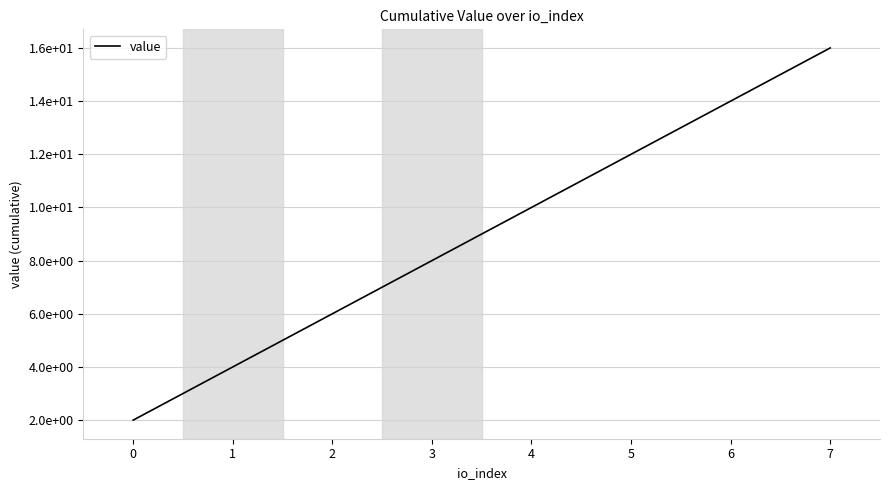

Is this an area chart (filled region under the line)?

No